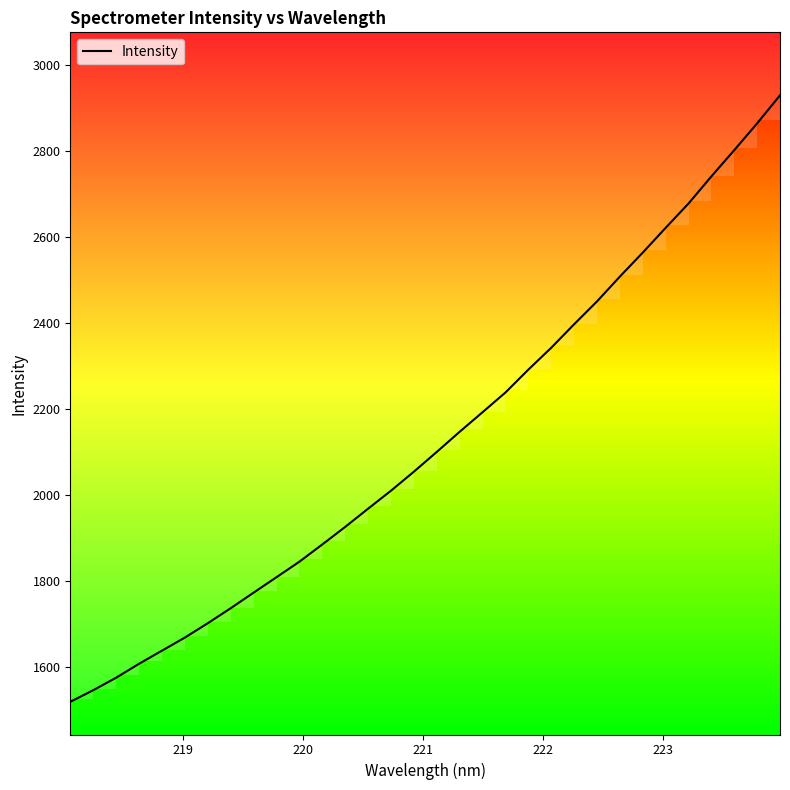

What is the minimum value for Intensity?

1519.4